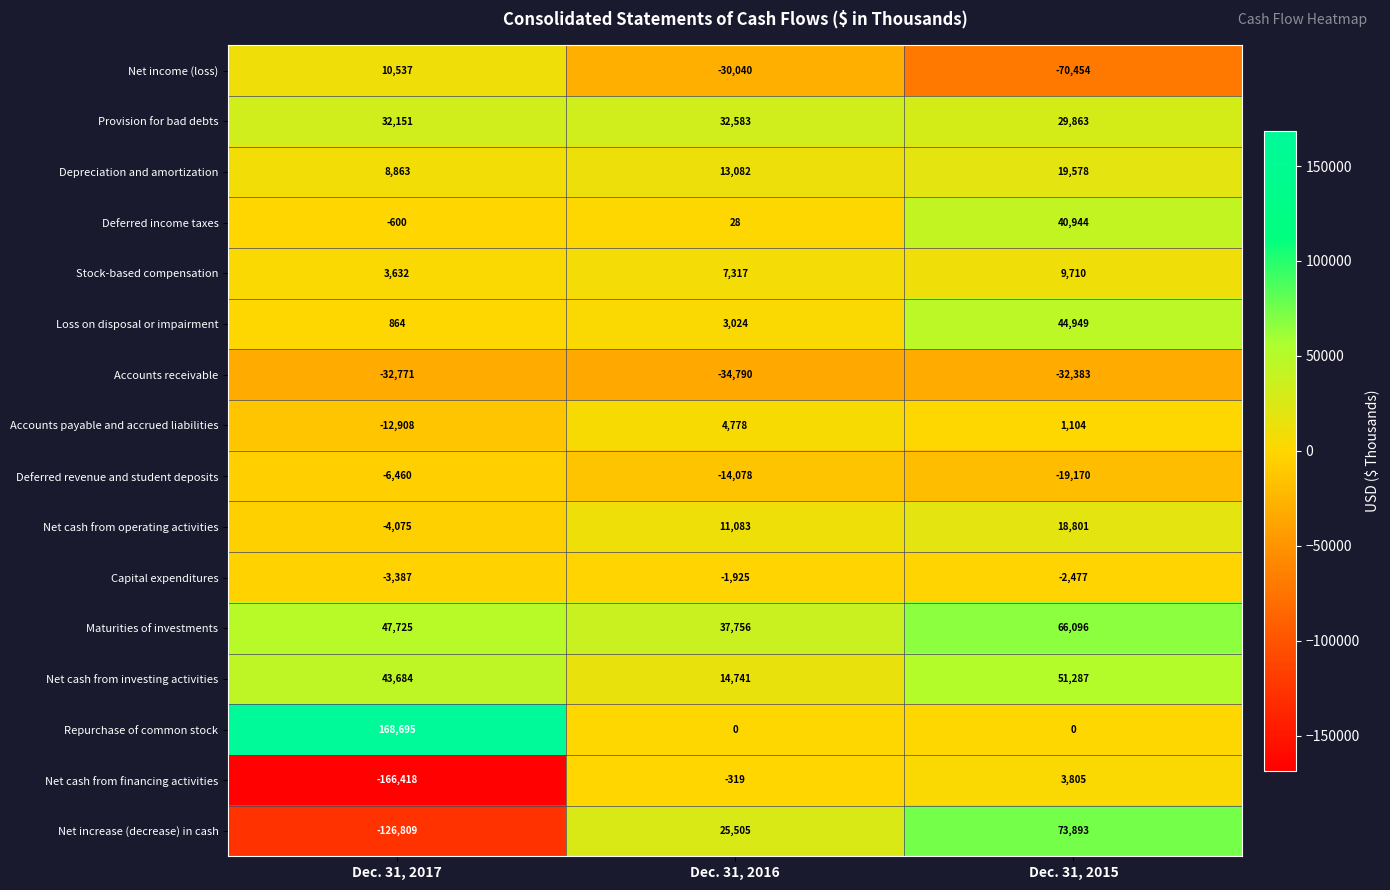

Is it true that Net cash from investing activities equals 14741 at Dec. 31, 2016?

True